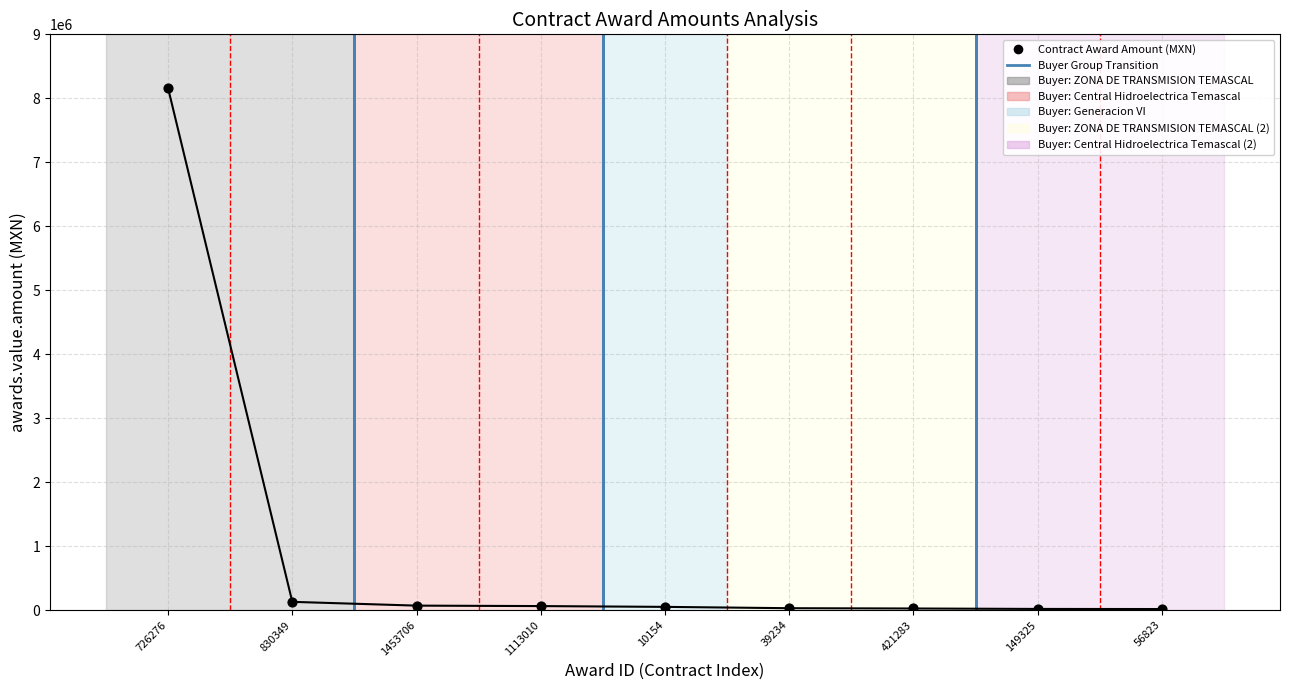

What is the range of Y values (max minus min)?

8142590.0